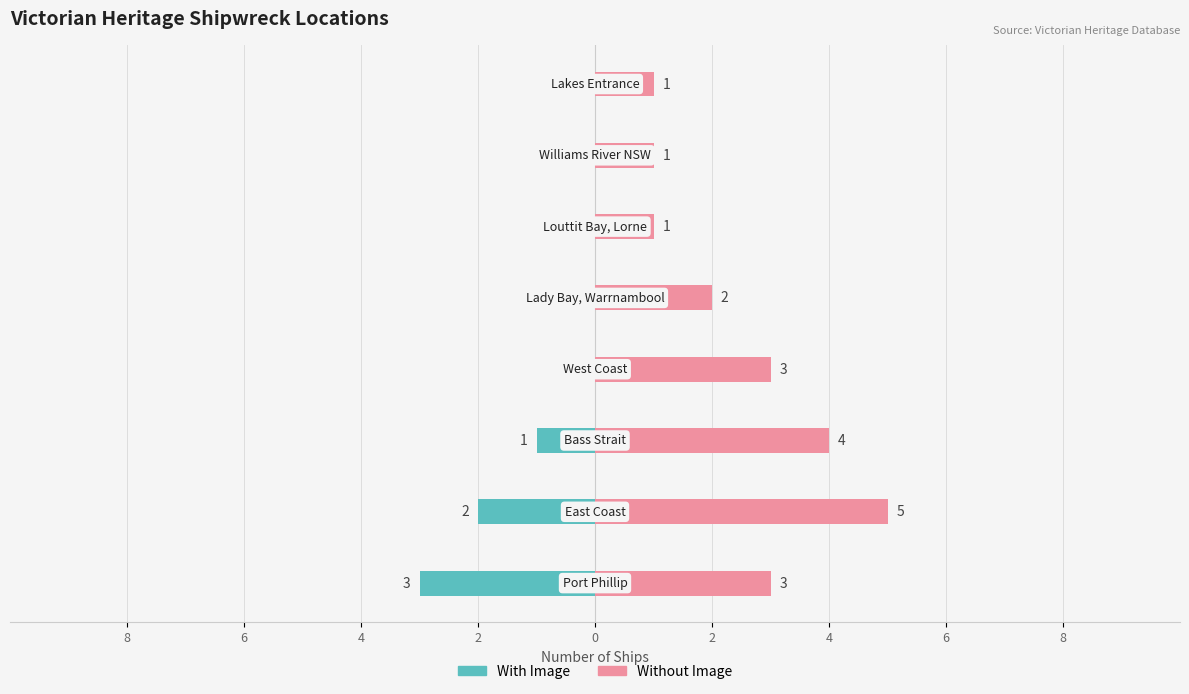

Count the With Image values in the range -1 to 0.

6